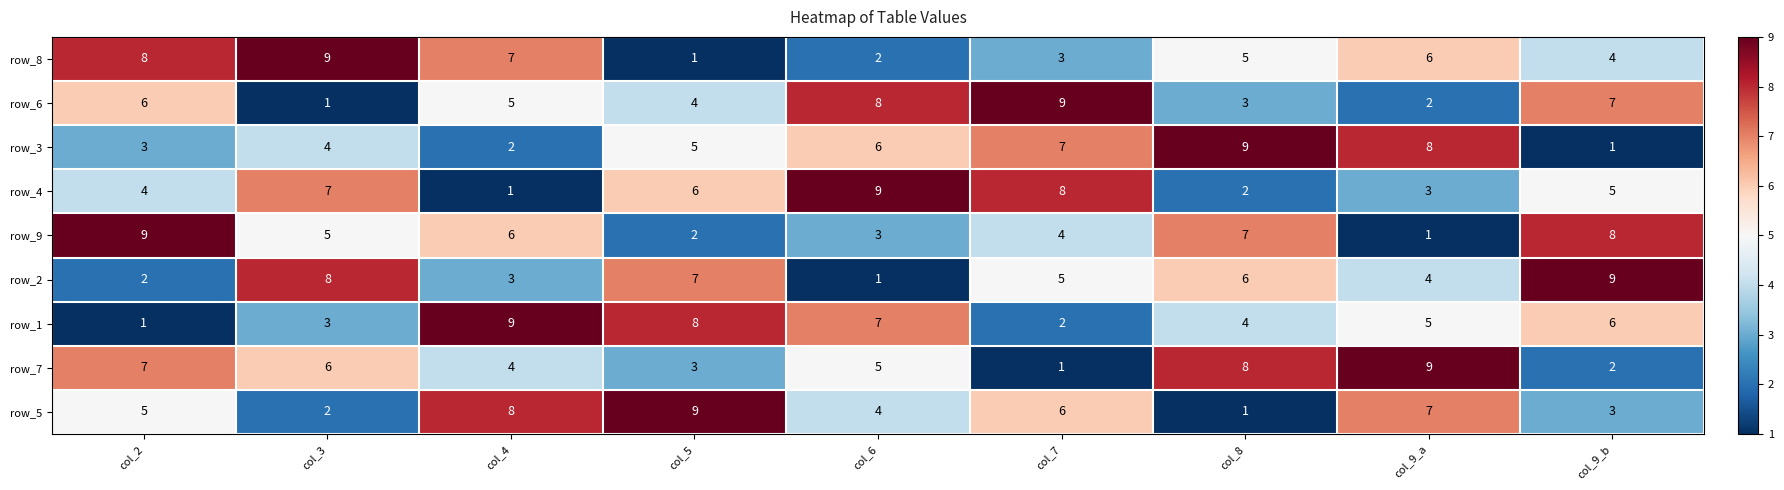

At which label does row_6 first exceed 5?

col_2